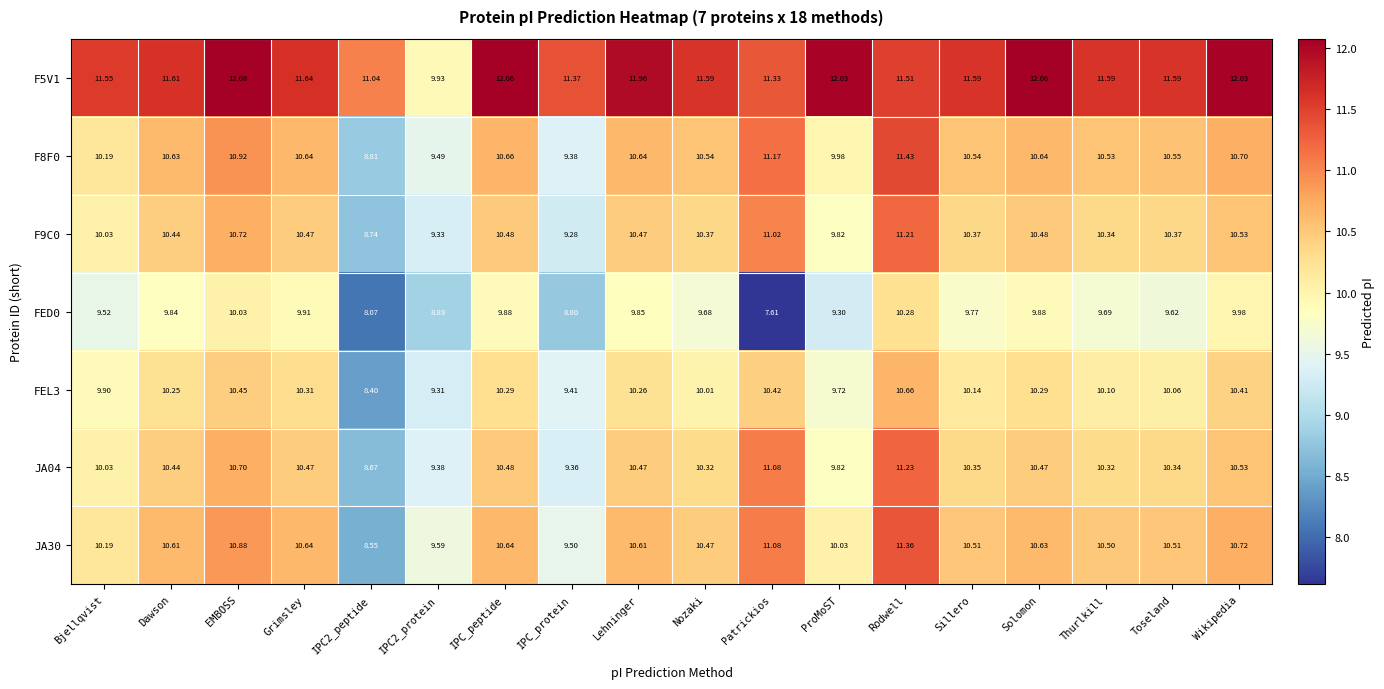

Which series changed the most between Bjellqvist and Solomon?

F5V1